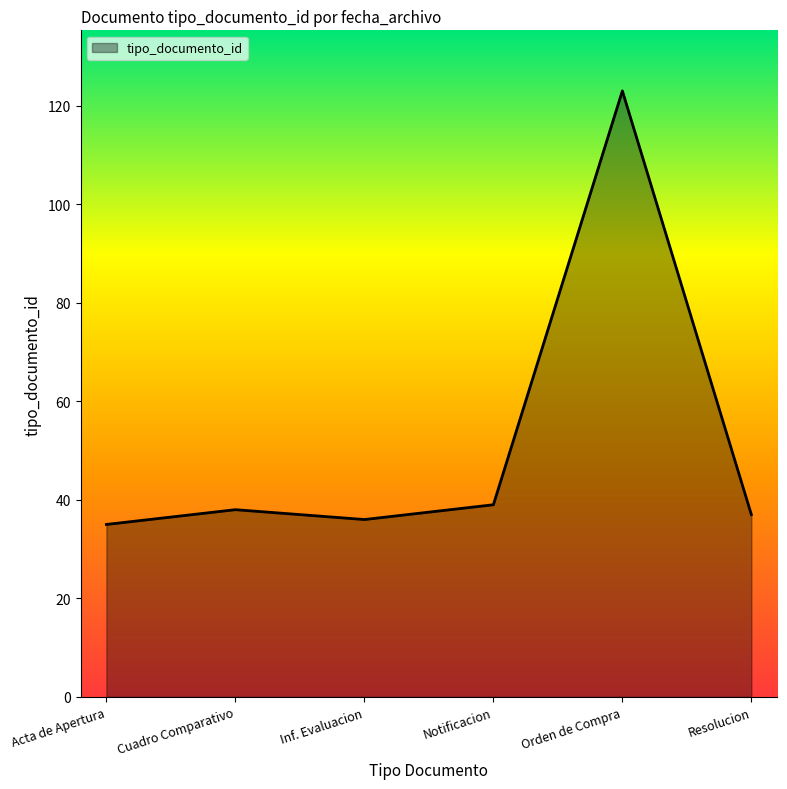

True or false: the data has more than 2 interior local peaks.

False